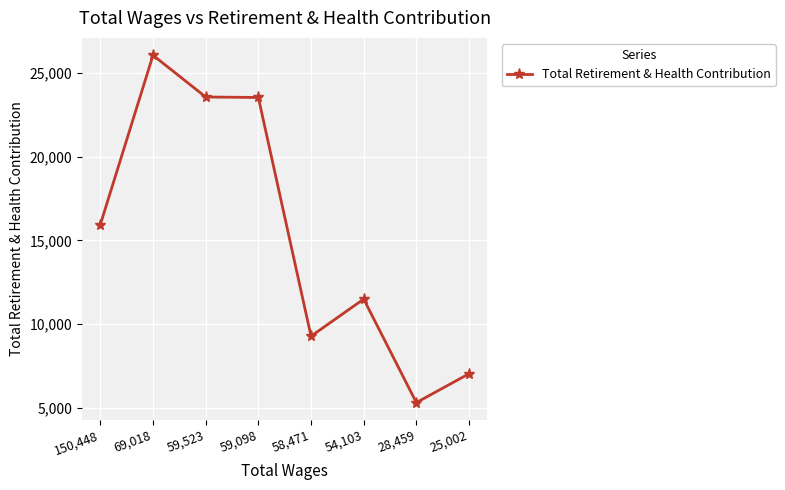

The chart shows a value of 23539 at 59,098. True or false?

True